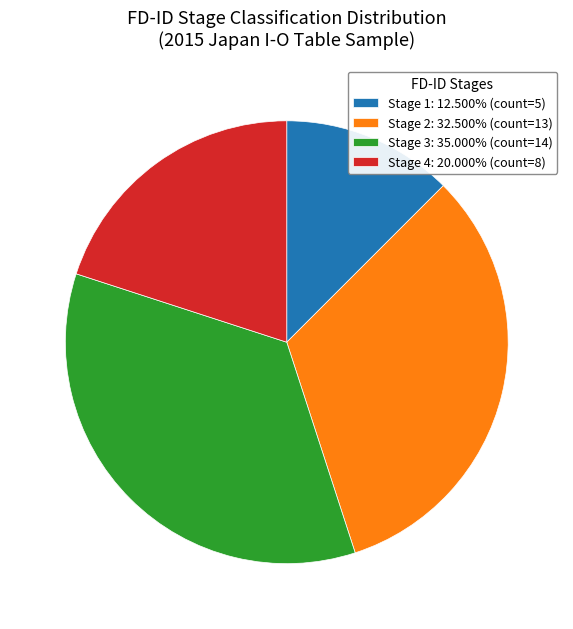

Combined, do Stage 2: 32.500% (count=13) and Stage 1: 12.500% (count=5) account for over 50%?

No